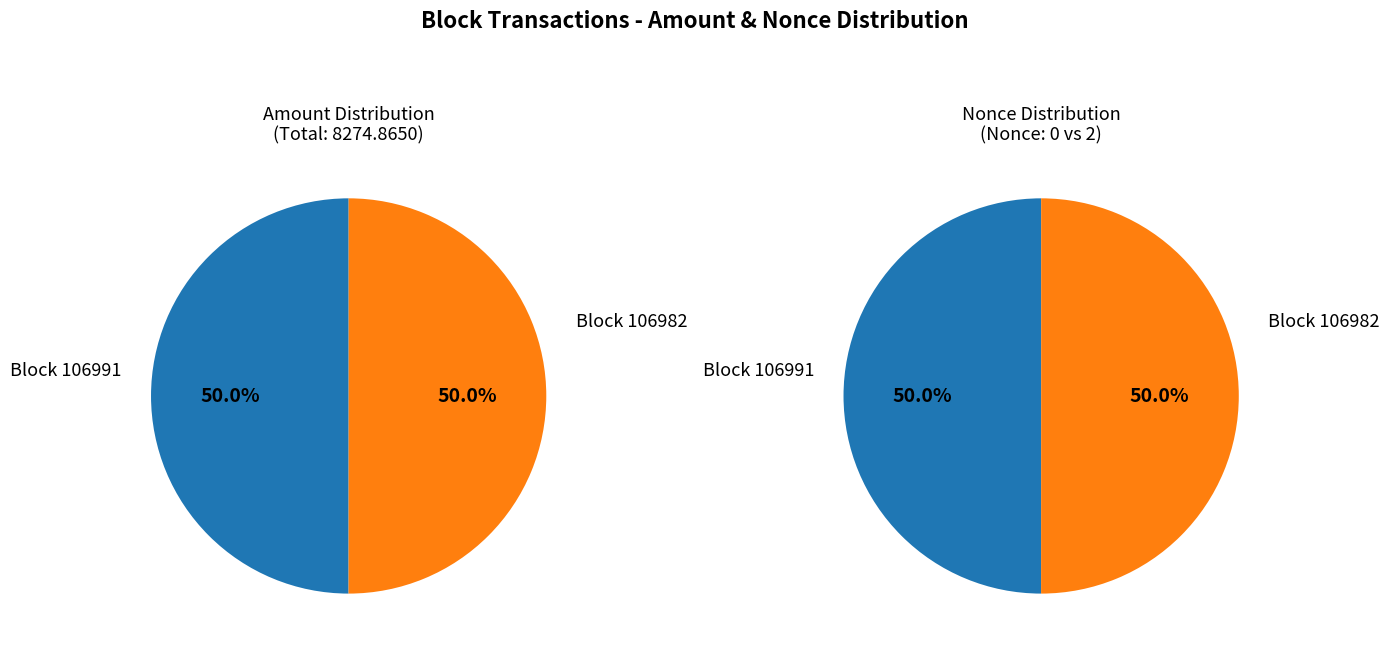

To the nearest percent, what is the average slice percentage?

50%